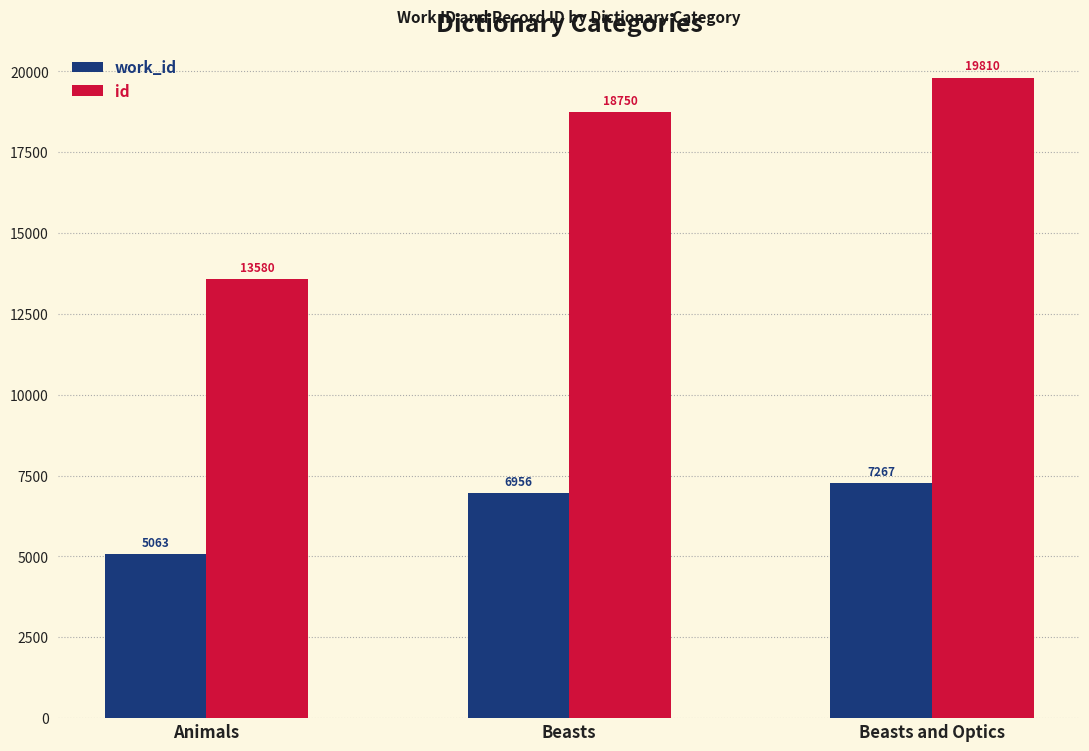

What is the value of the id bar at the 2nd from the left?

18750